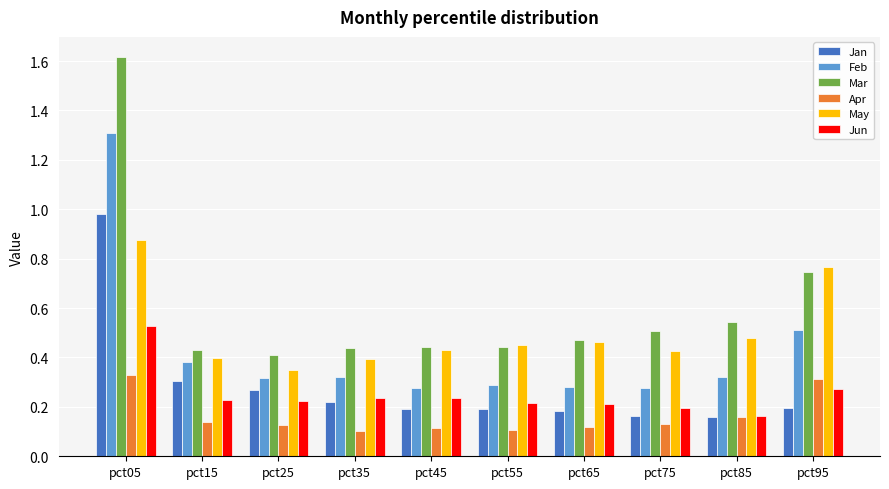

How many groups of bars are there?

10